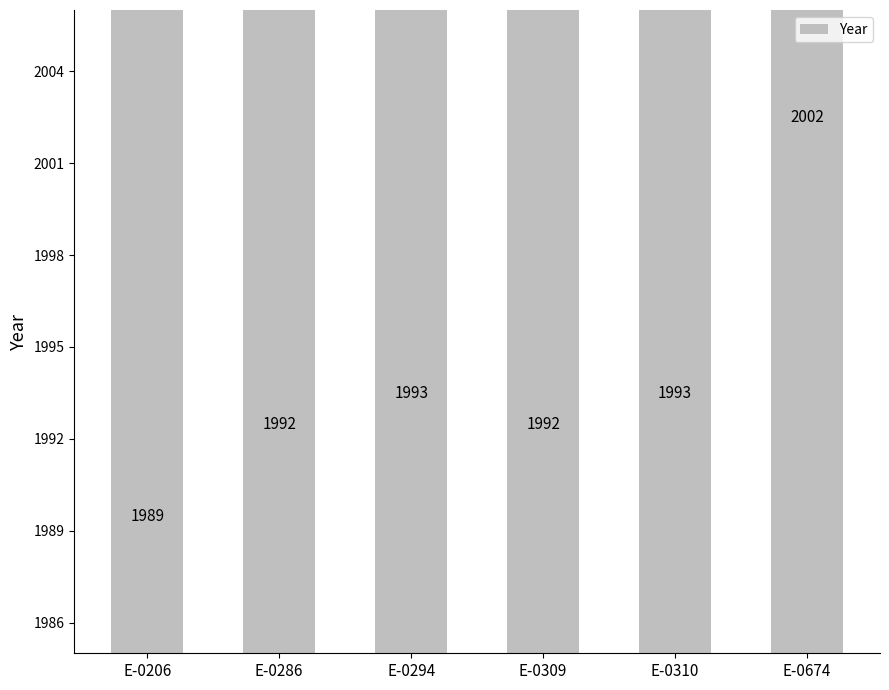

How many data points are less than 1993?

3